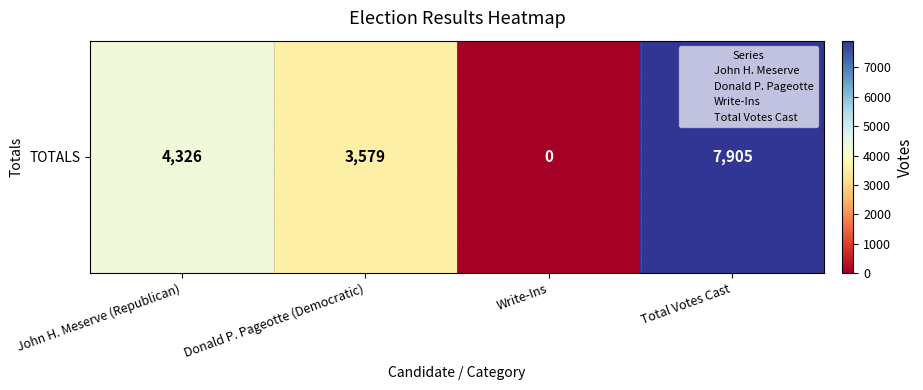

Is it true that the value at John H. Meserve (Republican) is 4326?

True